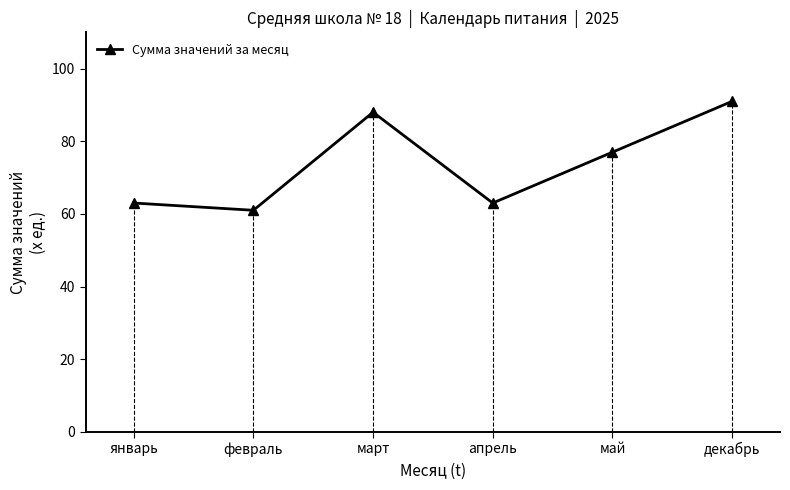

What is the value of the 2nd point from the left?

61